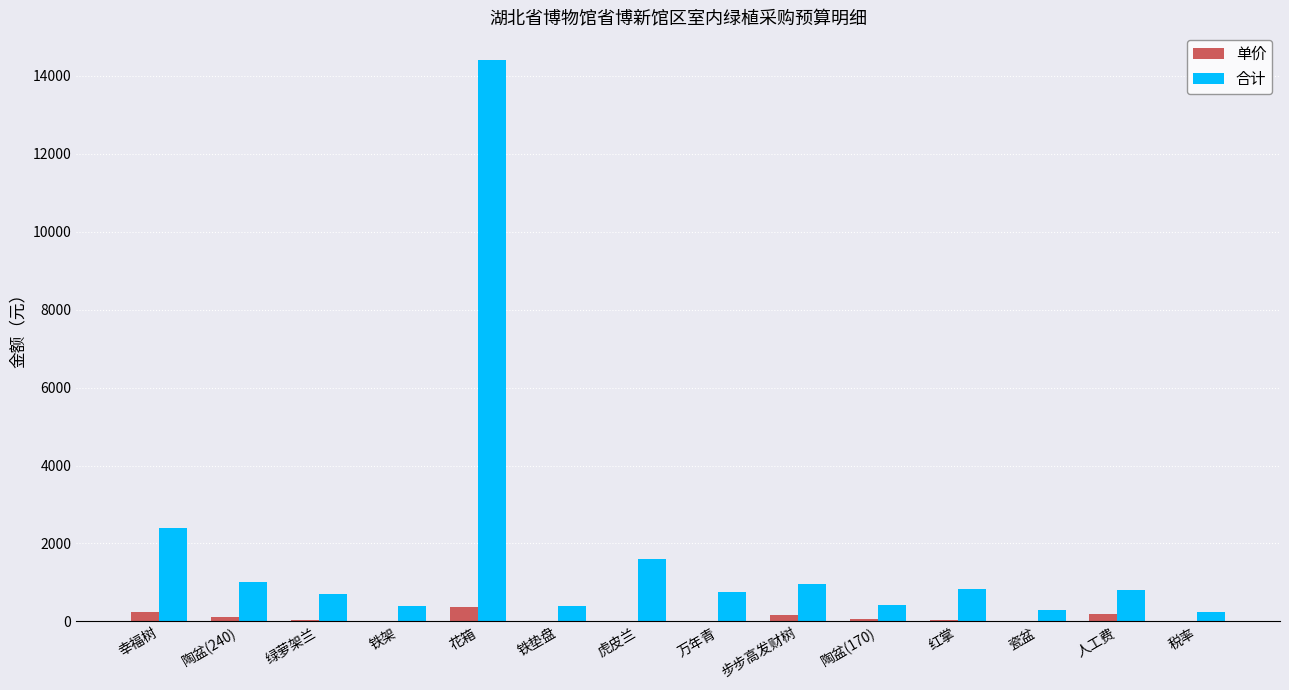

What is the sum of the 合计 values at 绿萝架兰 and 陶盆(240)?

1700.0